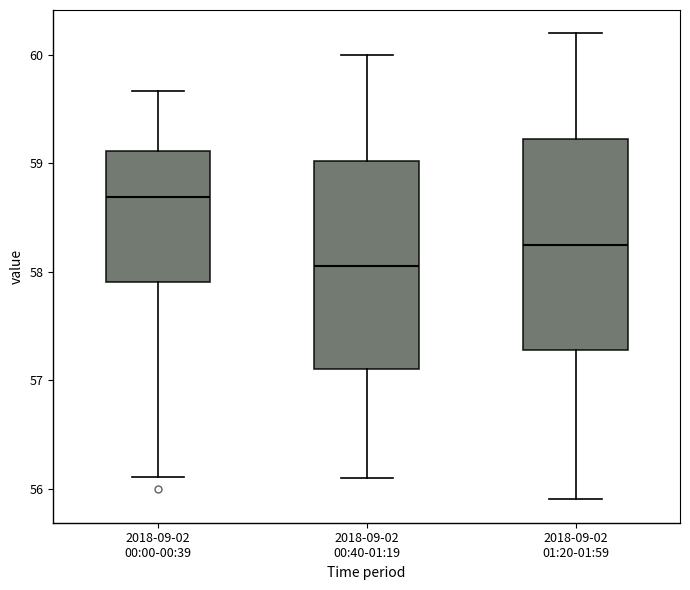

Reading left to right, transcribe this box plot: for each box, give where its median line is, the range the box spans, and where its two whiskers end, as read against the y-axis. The values are not printed on the chart, so give them approximately, as read against the axis.

2018-09-02 00:00-00:39: median 58.7, box 57.9 to 59.1, whiskers 56.1 to 59.7
2018-09-02 00:40-01:19: median 58.1, box 57.1 to 59.0, whiskers 56.1 to 60.0
2018-09-02 01:20-01:59: median 58.3, box 57.3 to 59.2, whiskers 55.9 to 60.2